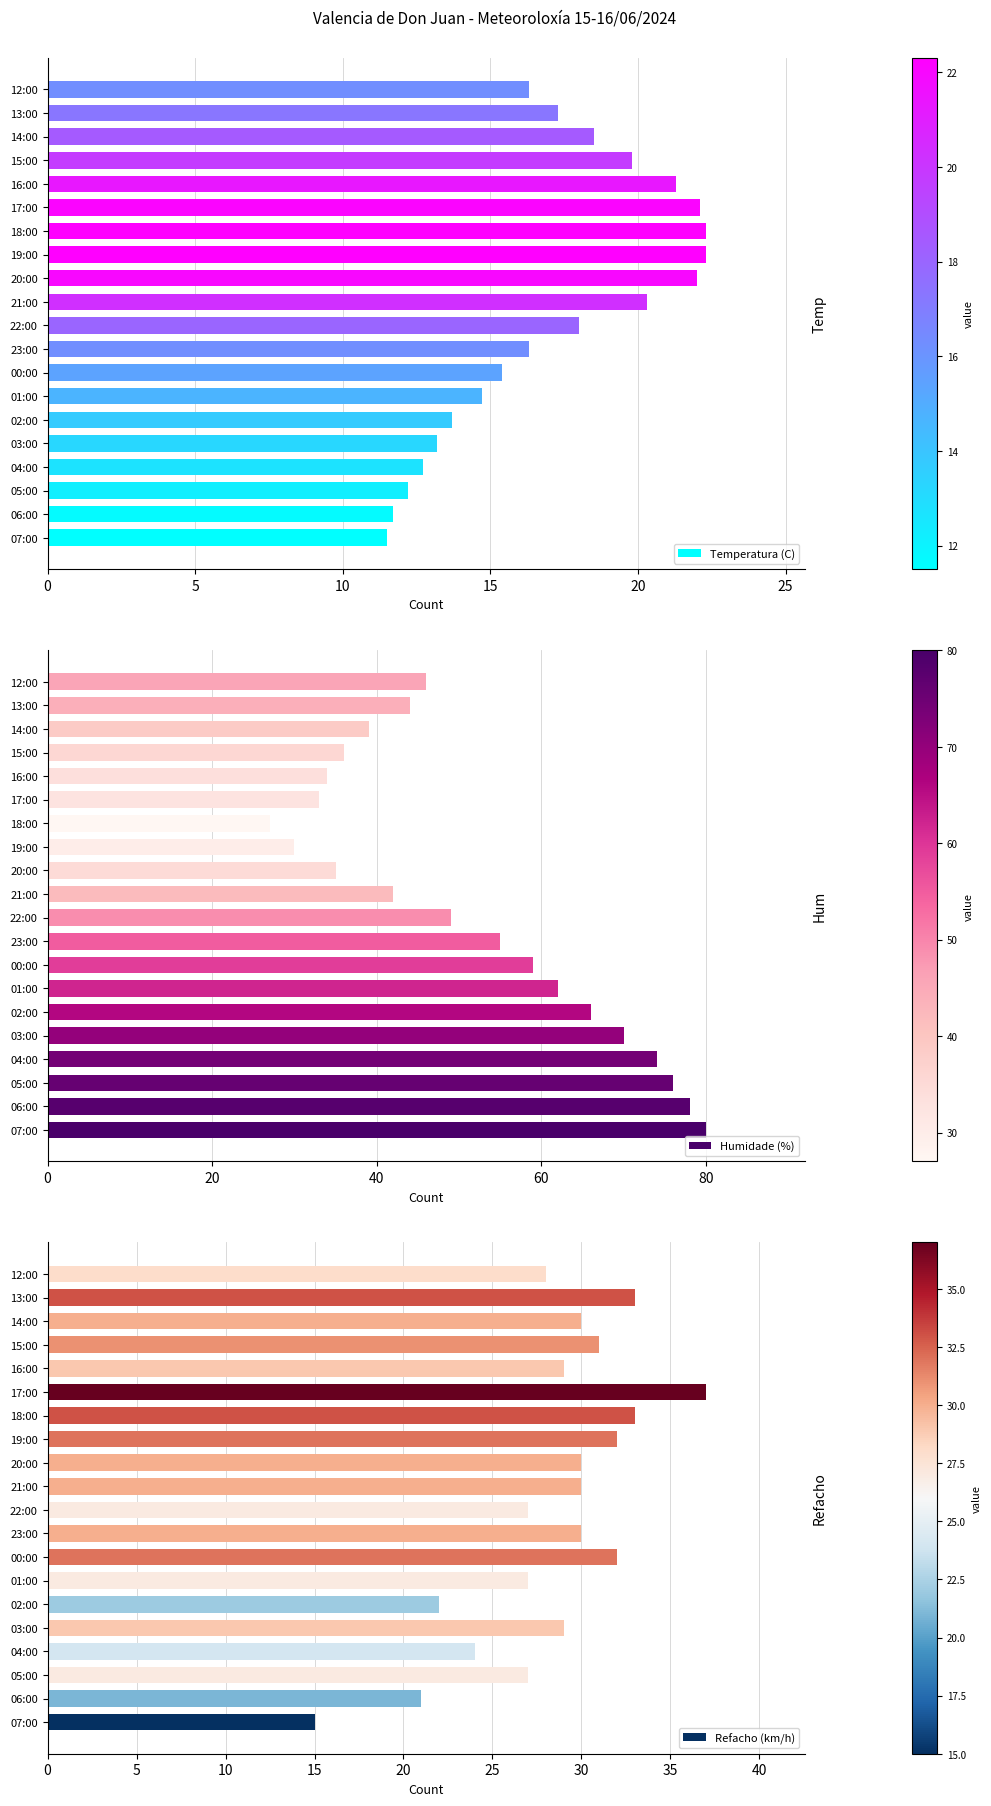

What is the sum of the Temperatura (C) values at 06:00 and 21:00?

32.0